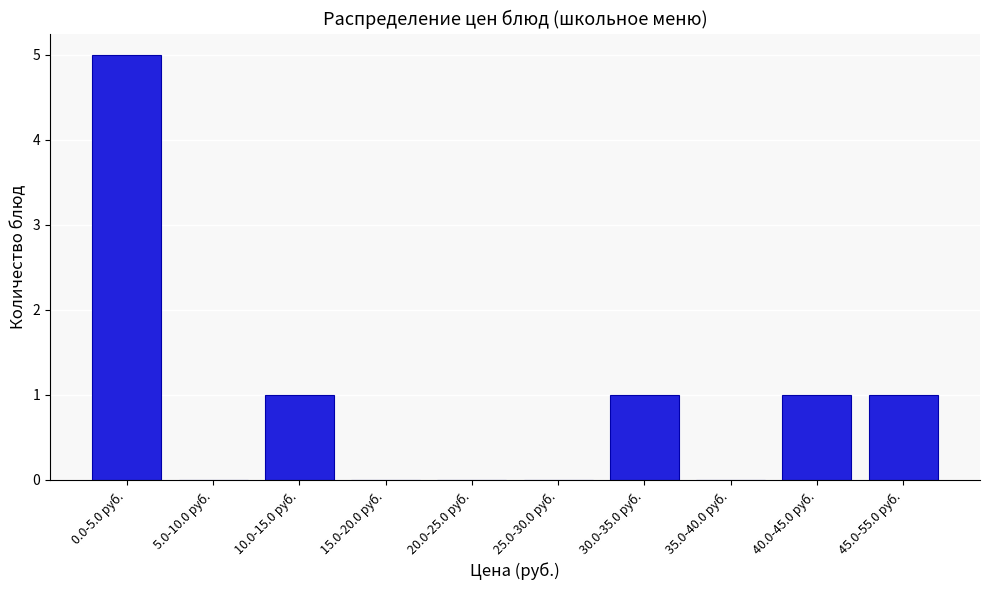

Reading left to right, what are all the values shown in this chart?

0.0-5.0 руб.=5	5.0-10.0 руб.=0	10.0-15.0 руб.=1	15.0-20.0 руб.=0	20.0-25.0 руб.=0	25.0-30.0 руб.=0	30.0-35.0 руб.=1	35.0-40.0 руб.=0	40.0-45.0 руб.=1	45.0-55.0 руб.=1